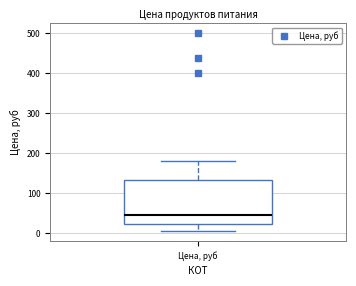

Where is the upper edge of the box for Цена, руб on the y-axis? The values are not printed on the chart, so give them approximately, as read against the axis.

130